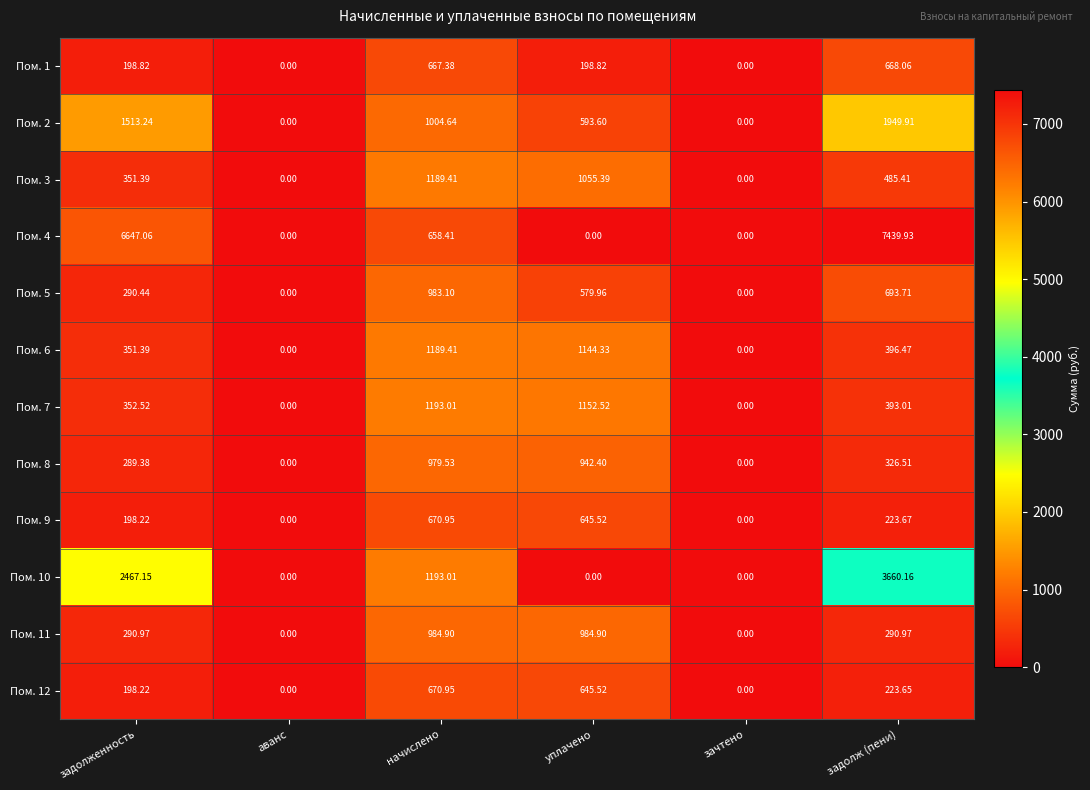

Between аванс and задолж (пени), which series saw the biggest shift?

Пом. 4